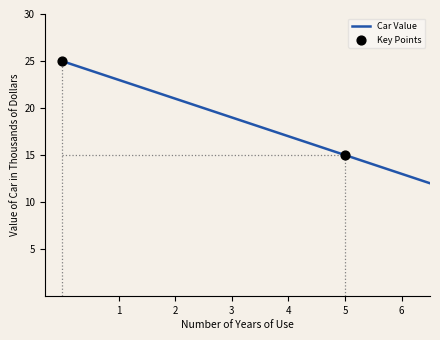

What is the maximum value shown in the chart?

25